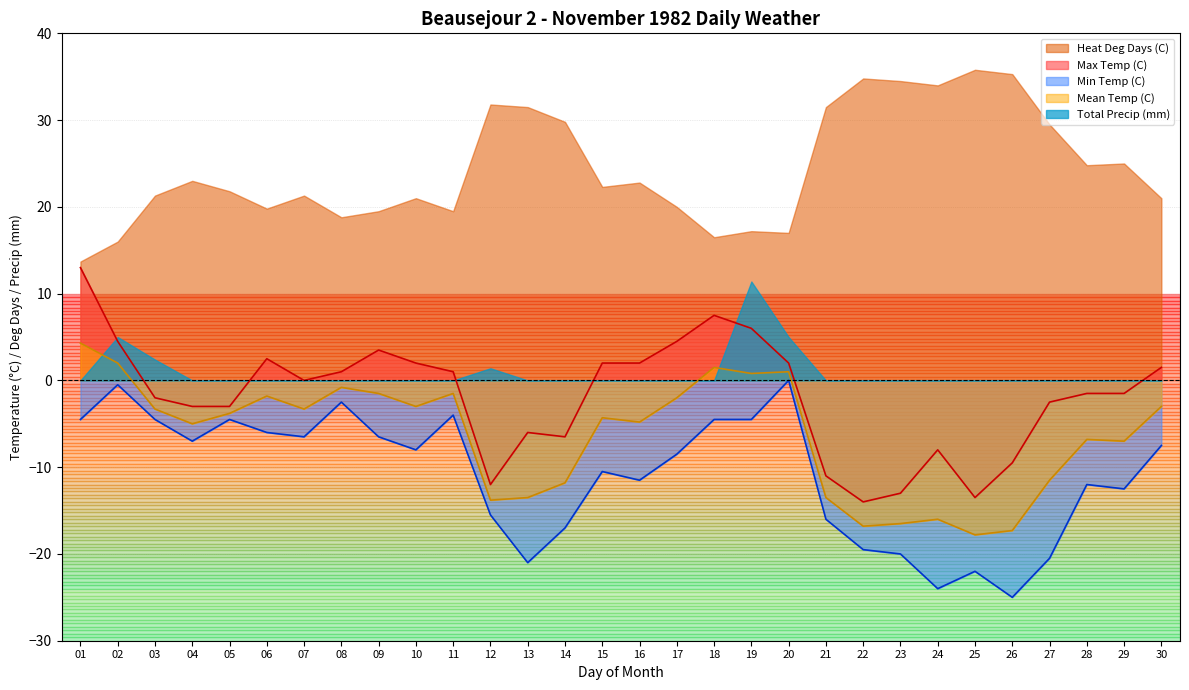

The value of Min Temp (C) at 17 is -8.5. True or false?

True